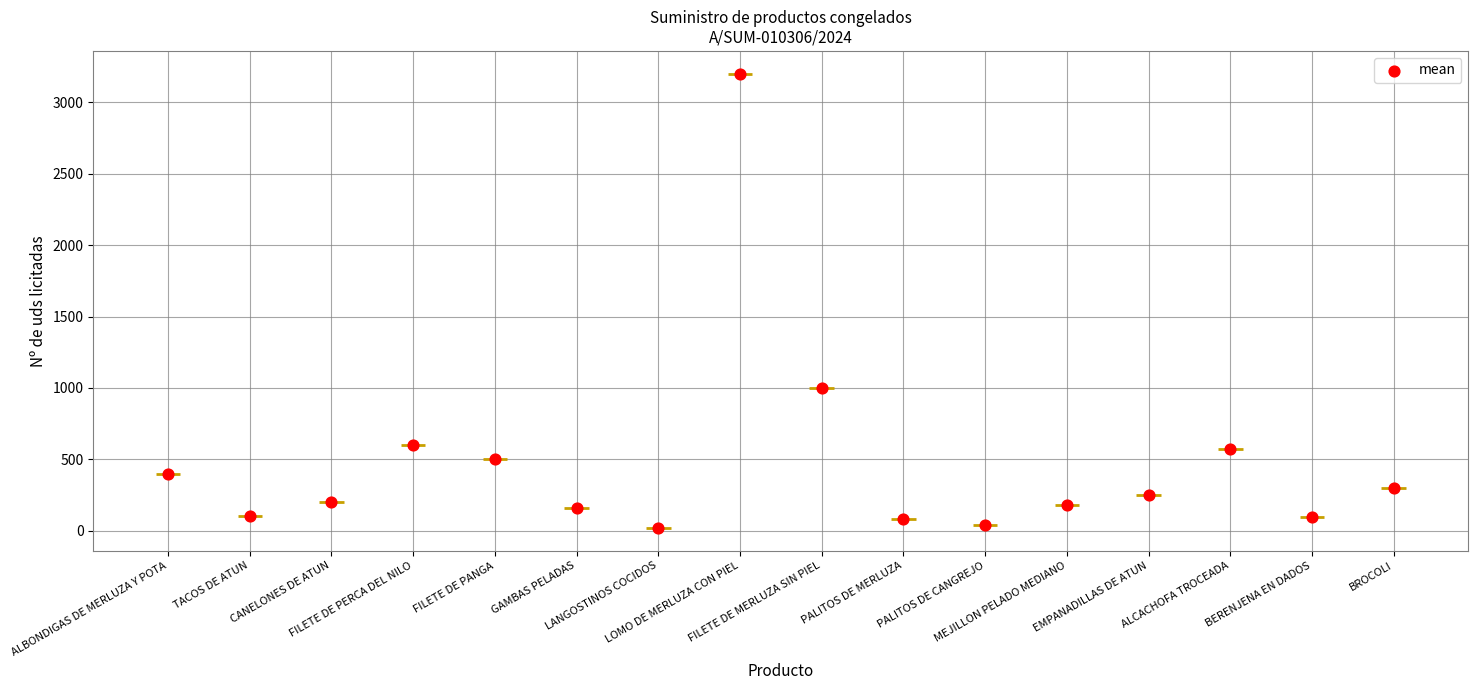

Between LANGOSTINOS COCIDOS and BERENJENA EN DADOS, which is larger?

BERENJENA EN DADOS